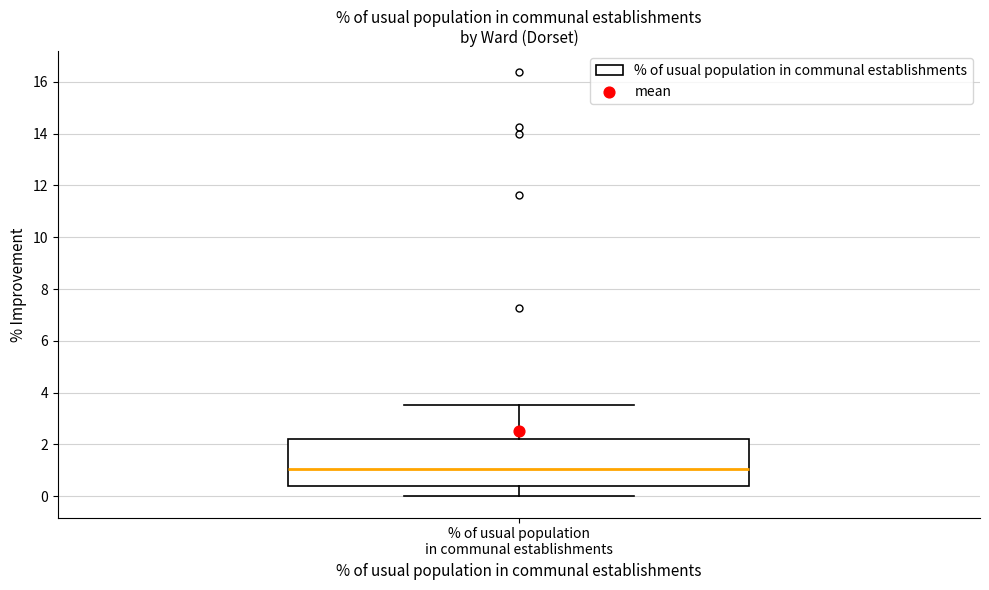

Read this box plot against the y-axis: the position of the median line, the range covered by the box, and the ends of both whiskers. The values are not printed on the chart, so give them approximately, as read against the axis.

median 1.0, box 0.4 to 2.2, whiskers 0.0 to 3.6